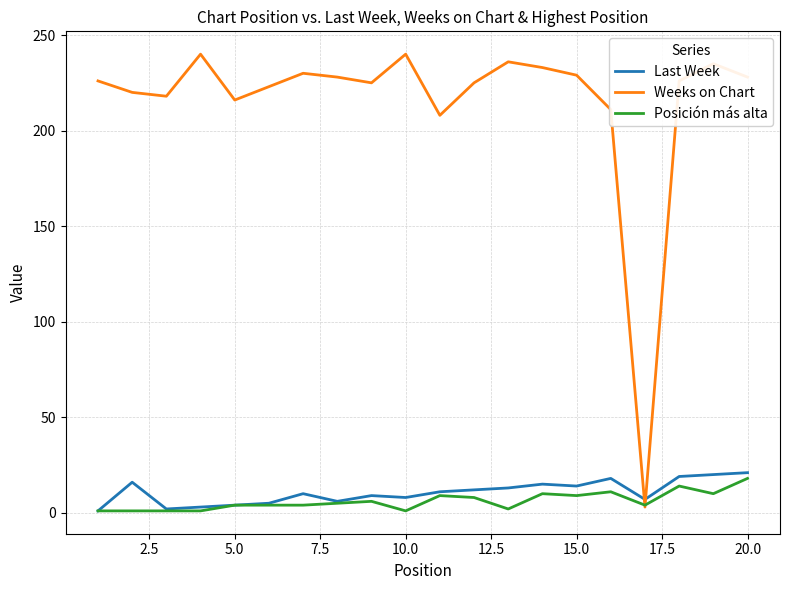

Which series has the widest spread of values?

Weeks on Chart